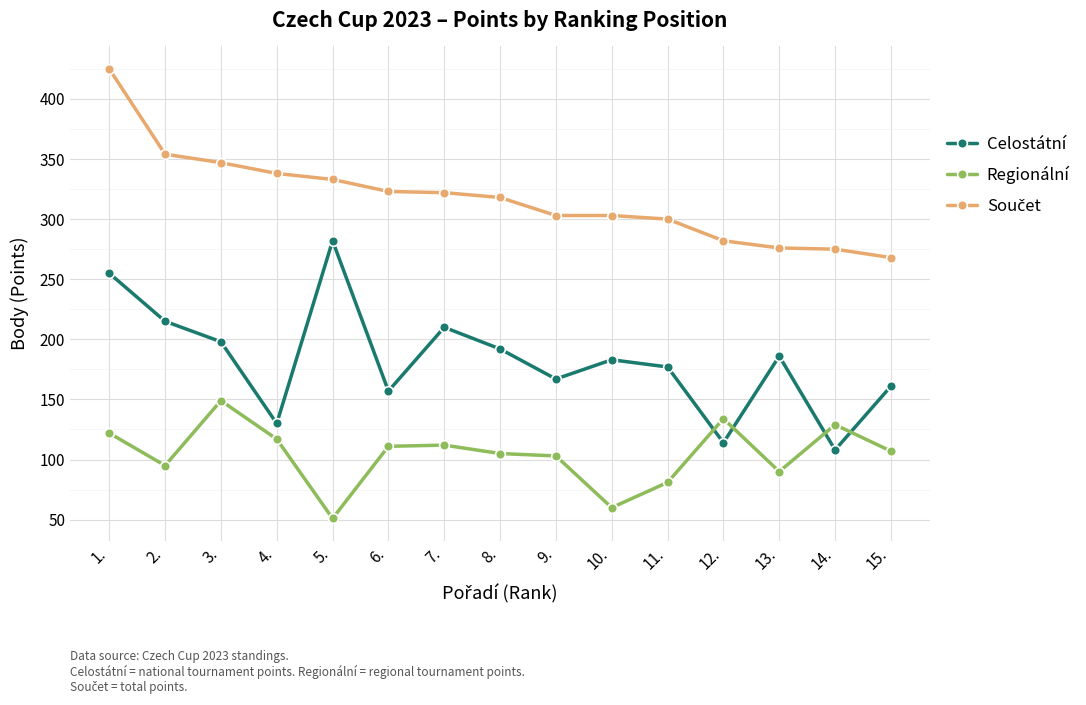

Does the chart have visible grid lines?

Yes